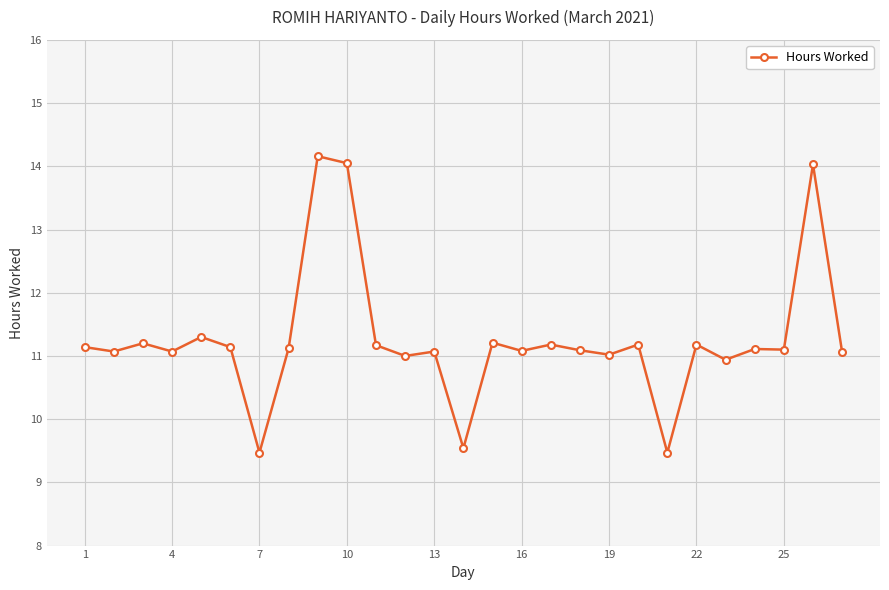

What is the maximum value shown in the chart?

14.2